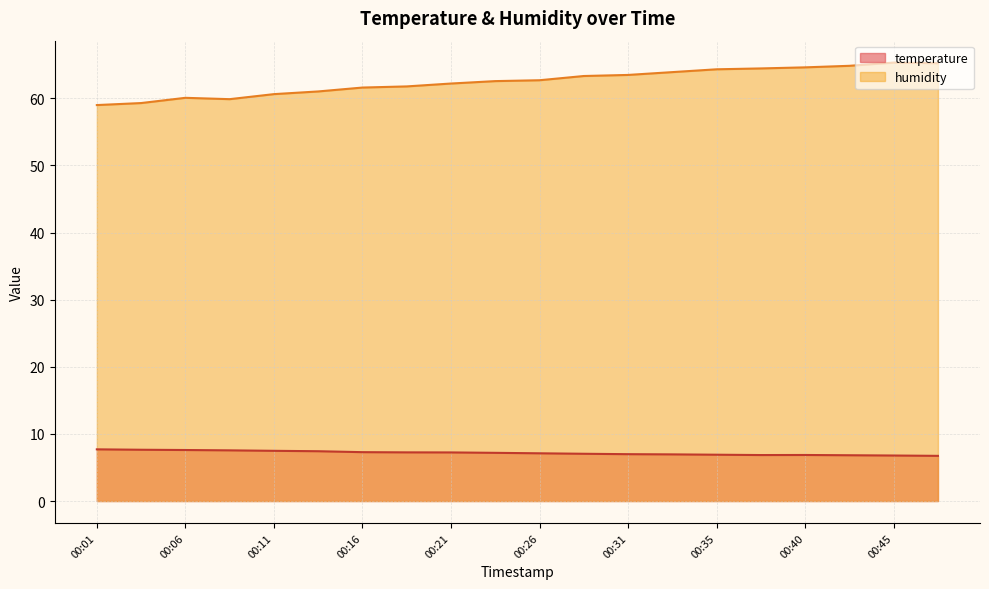

At which category does humidity reach its first local valley?

00:09